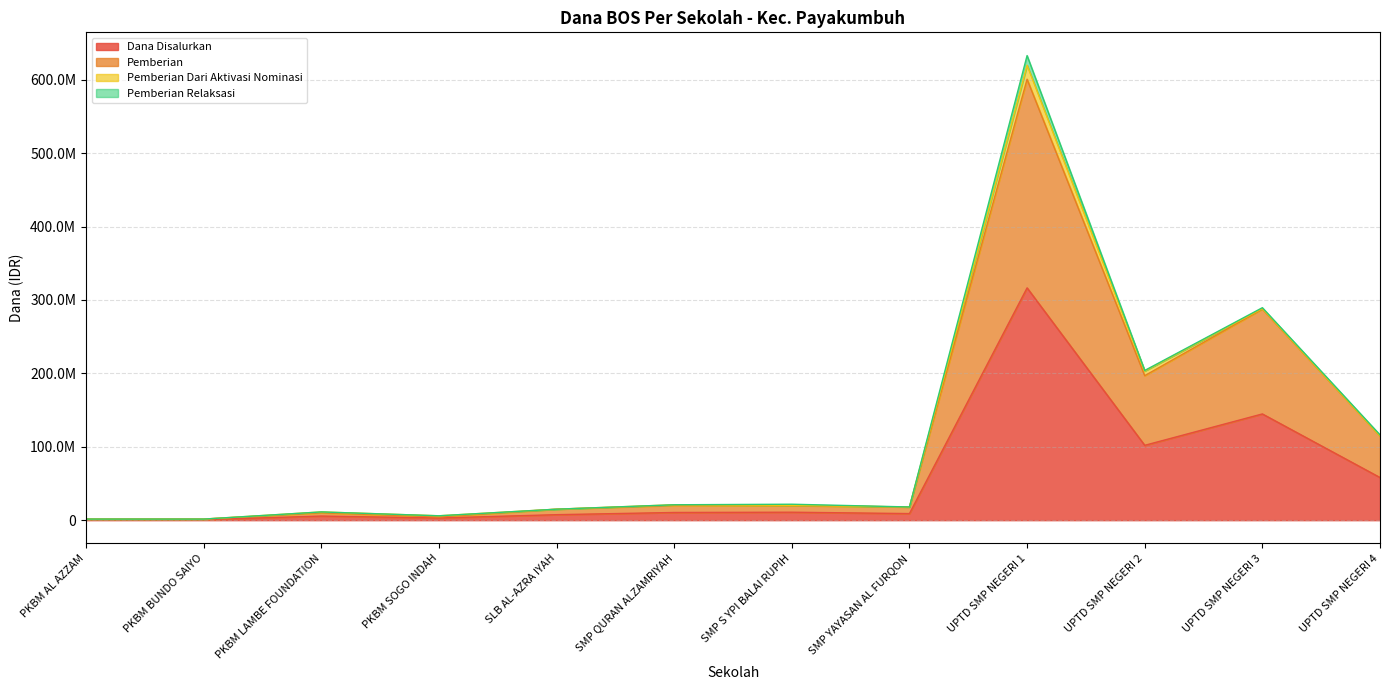

True or false: Dana Disalurkan and Pemberian cross at least once.

False